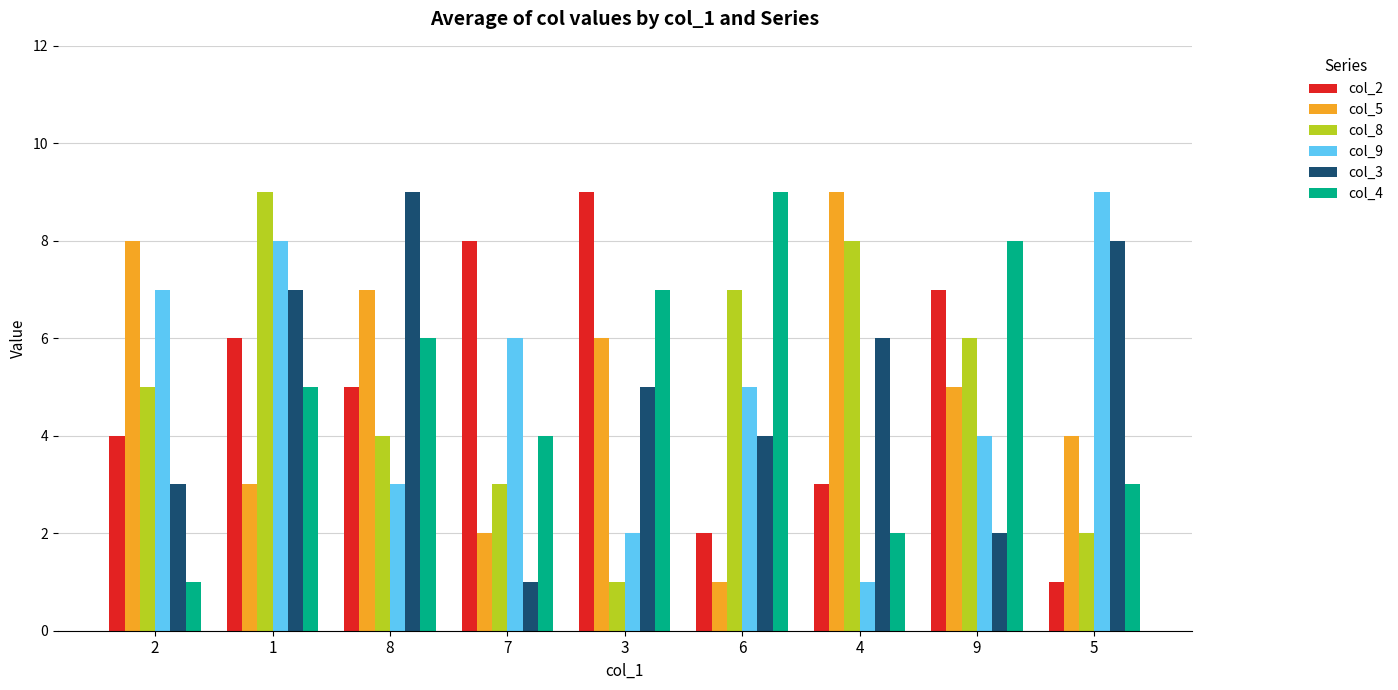

What is the spread (max minus min) of values at 7?

7